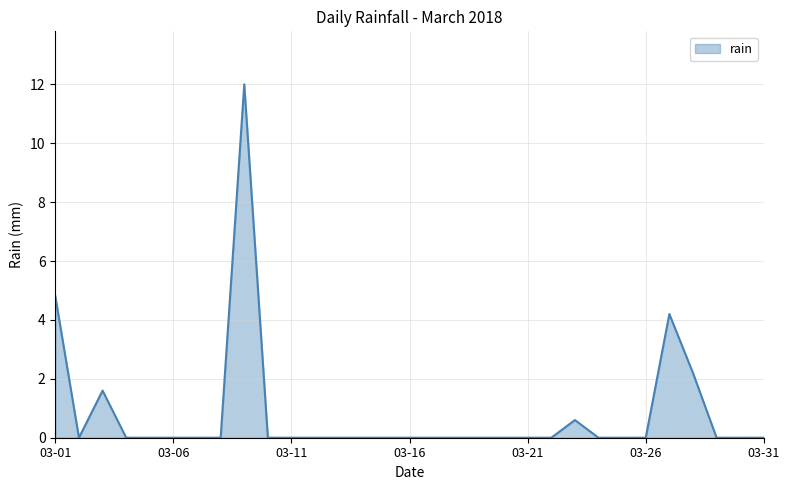

What is the maximum value shown in the chart?

12.0